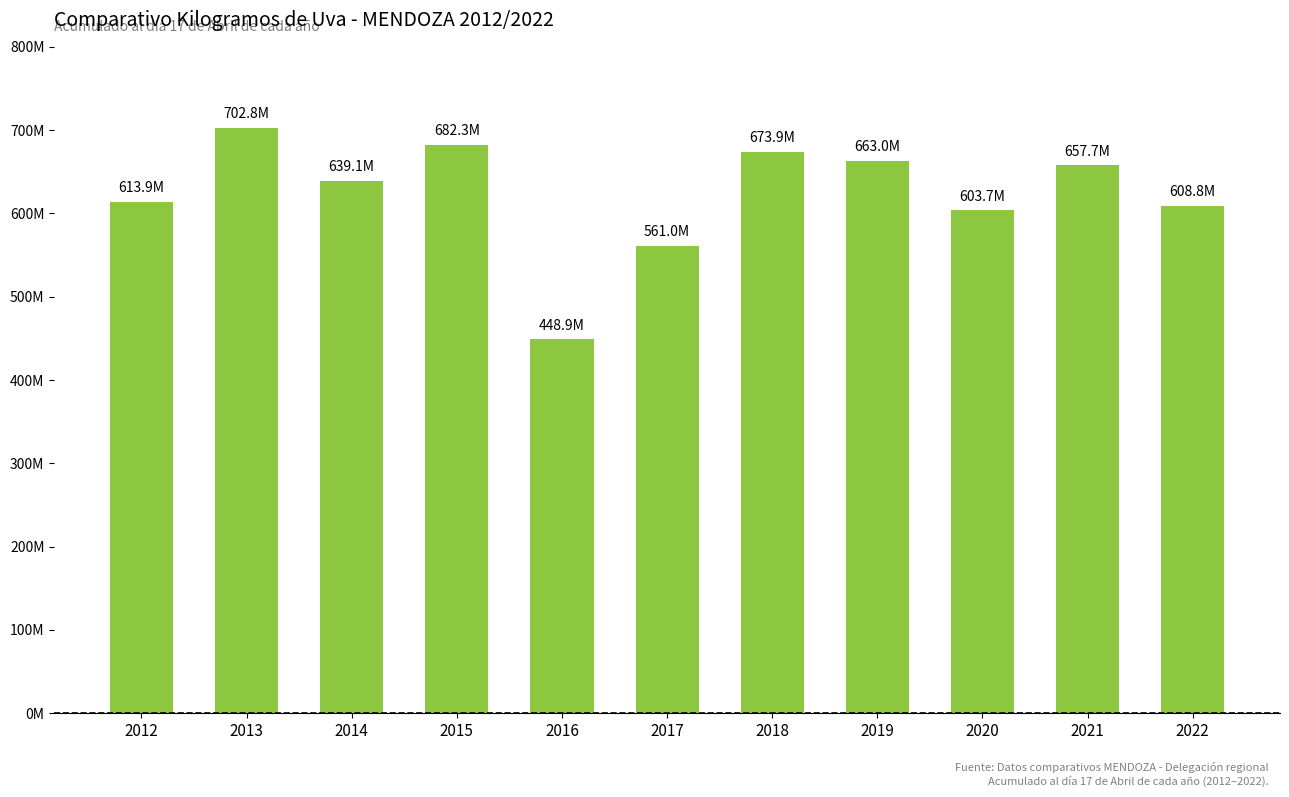

True or false: the data shows 561019080 at 2017.

True